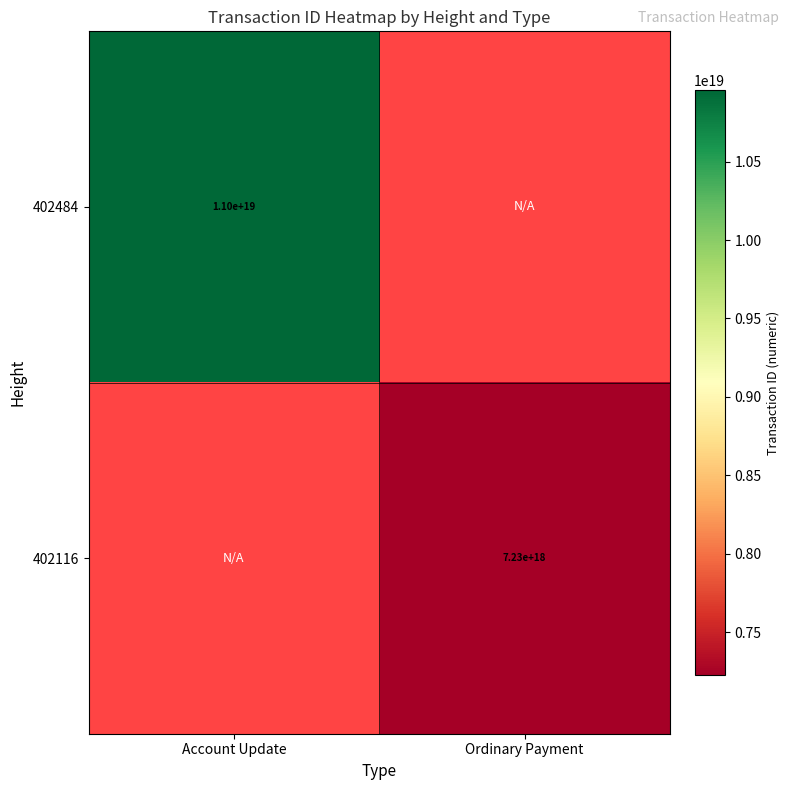

The value of 402116 at Ordinary Payment is 12608380406846896128. True or false?

False